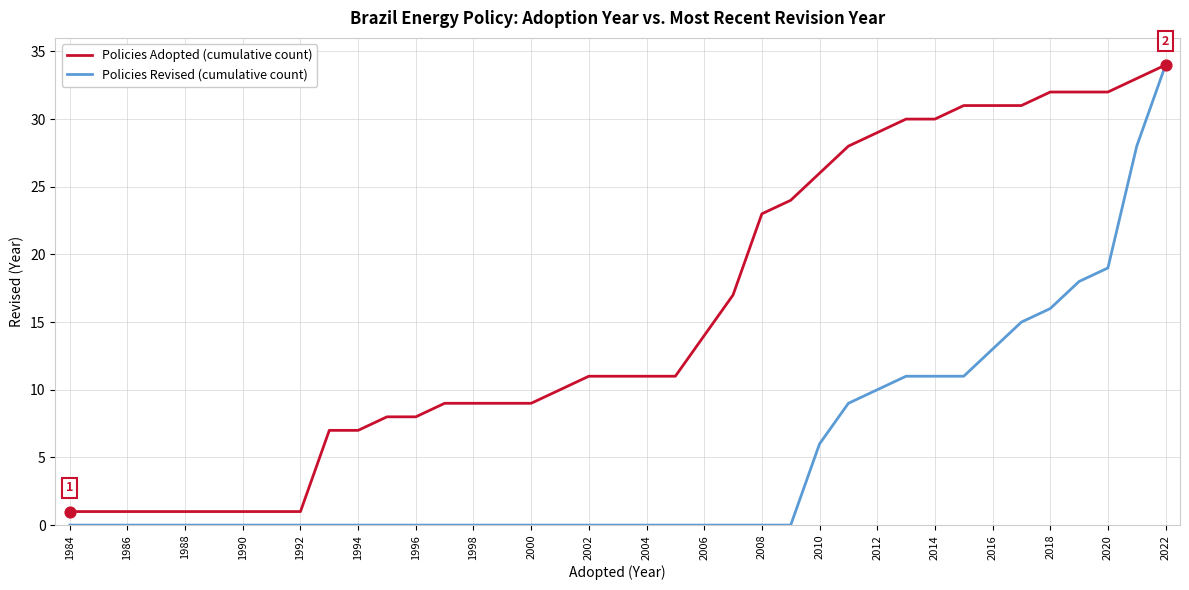

Which series has the largest range (max minus min)?

Policies Revised (cumulative count)